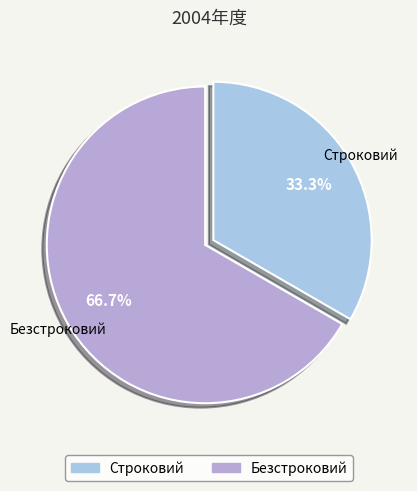

To the nearest percent, what is the combined percentage of Безстроковий and Строковий?

100%